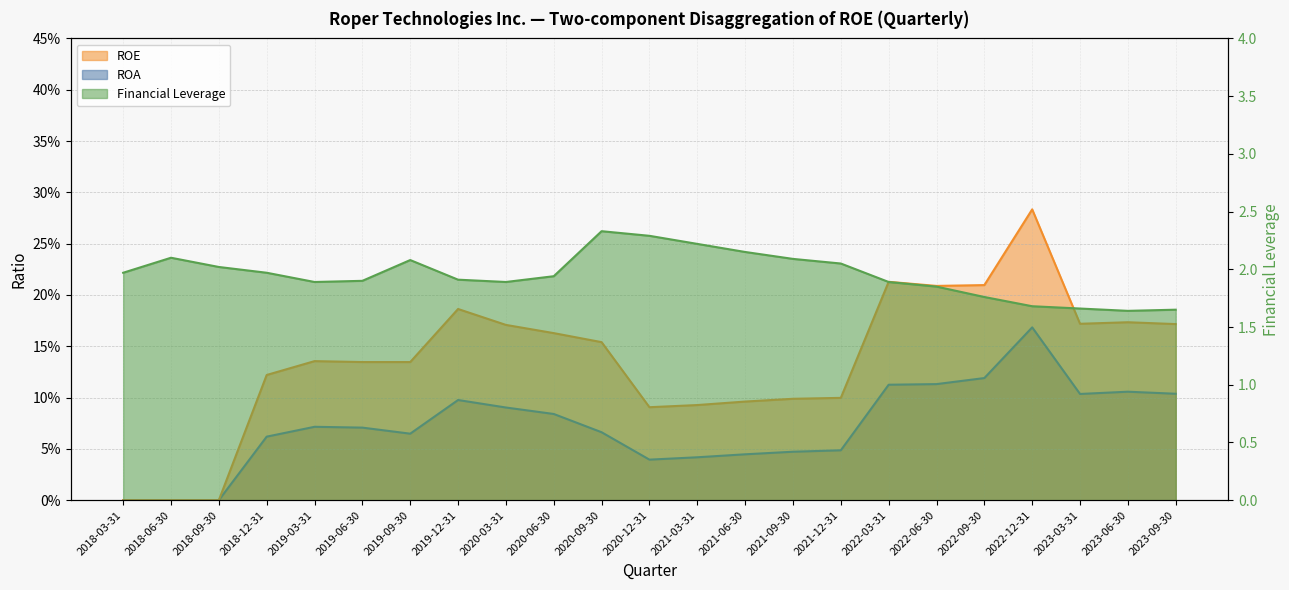

What is the sum of all ROE values?

3.1